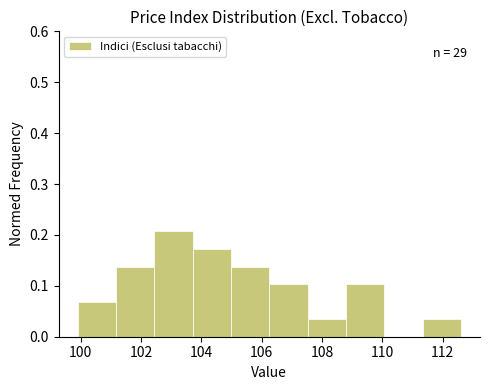

Which range on the x-axis has the tallest bar?

102.4 to 103.8